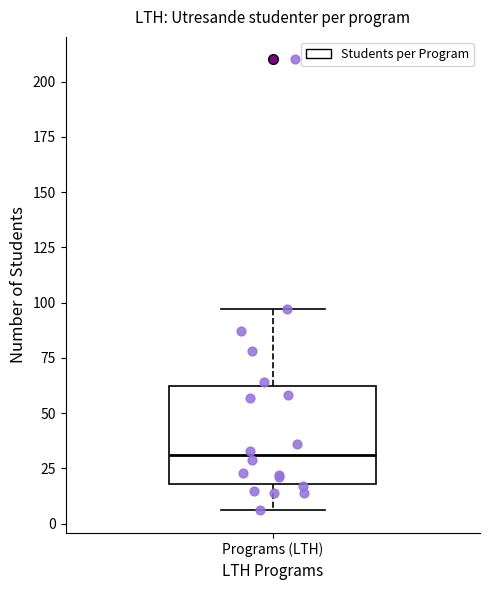

Transcribe this box plot: give where the median line is, the range the box spans, and where the two whiskers end, as read against the y-axis. The values are not printed on the chart, so give them approximately, as read against the axis.

median 30, box 20 to 65, whiskers 5 to 95